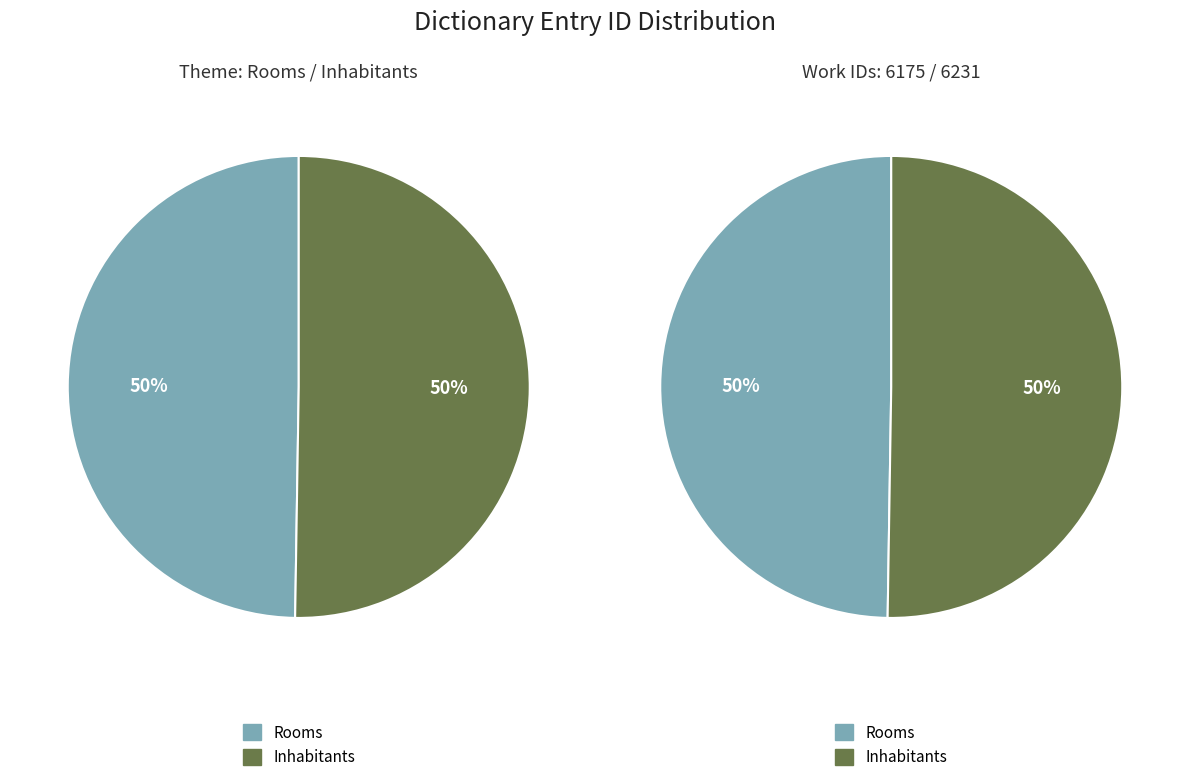

Is it true that Inhabitants is 56% of the pie?

False